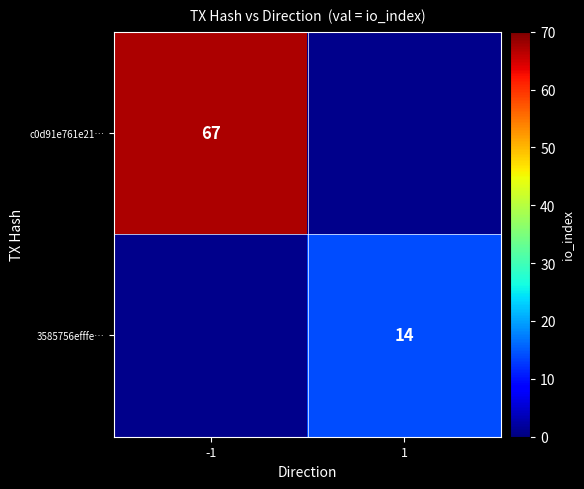

At how many categories does at least one series exceed 48?

1